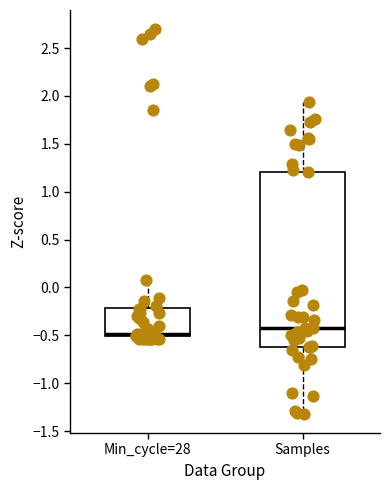

Reading left to right, transcribe this box plot: for each box, give where its median line is, the range the box spans, and where its two whiskers end, as read against the y-axis. The values are not printed on the chart, so give them approximately, as read against the axis.

Min_cycle=28: median -0.50 (just above the box's lower edge), box -0.50 to -0.20, whiskers -0.55 to 0.10
Samples: median -0.40, box -0.60 to 1.20, whiskers -1.30 to 1.95